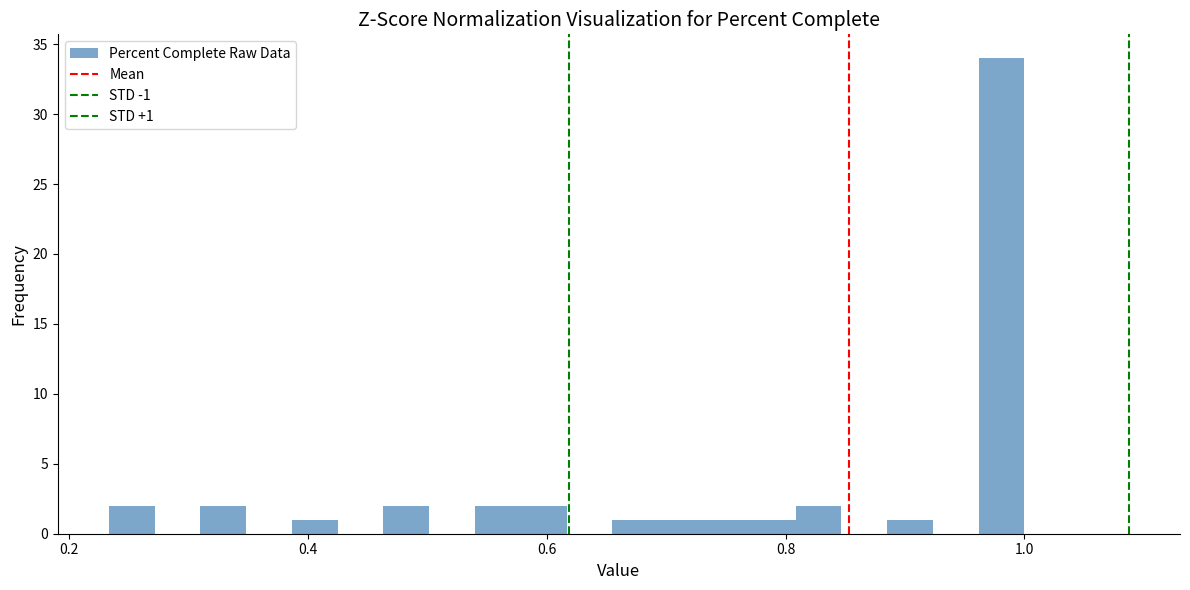

Read against the x-axis, roughly where is the centre of the tallest bar?

0.98